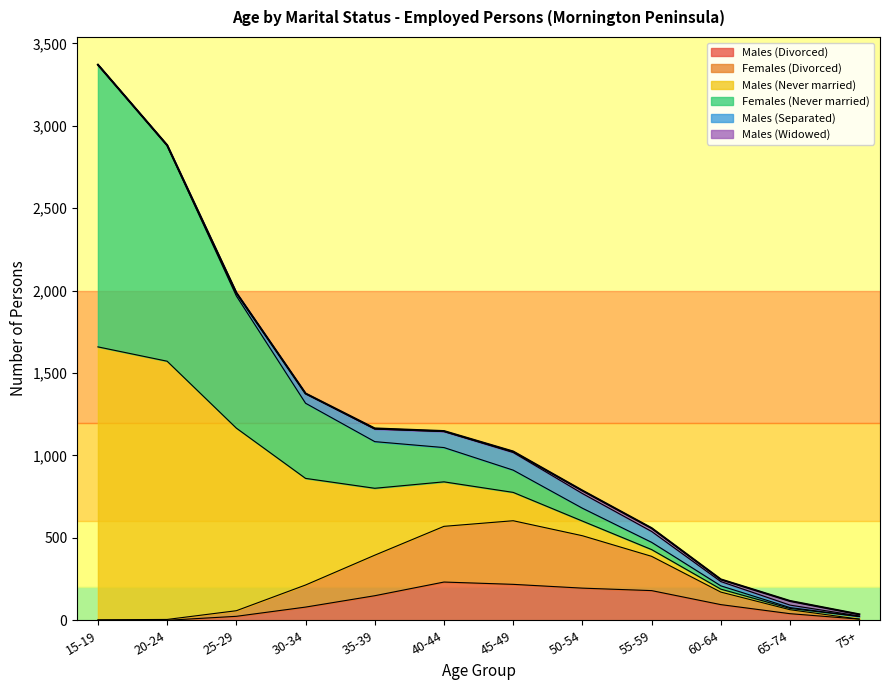

What is the total value across all series at 55-59?

559